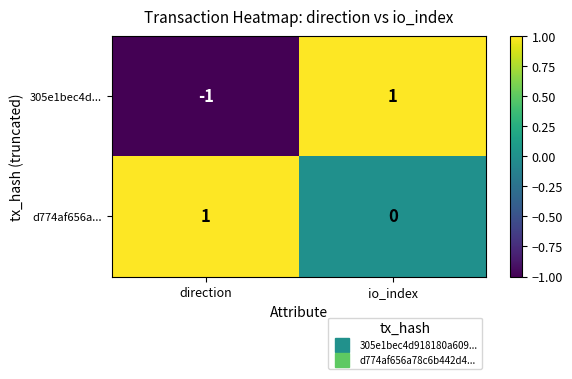

Which series changed the most between direction and io_index?

305e1bec4d...